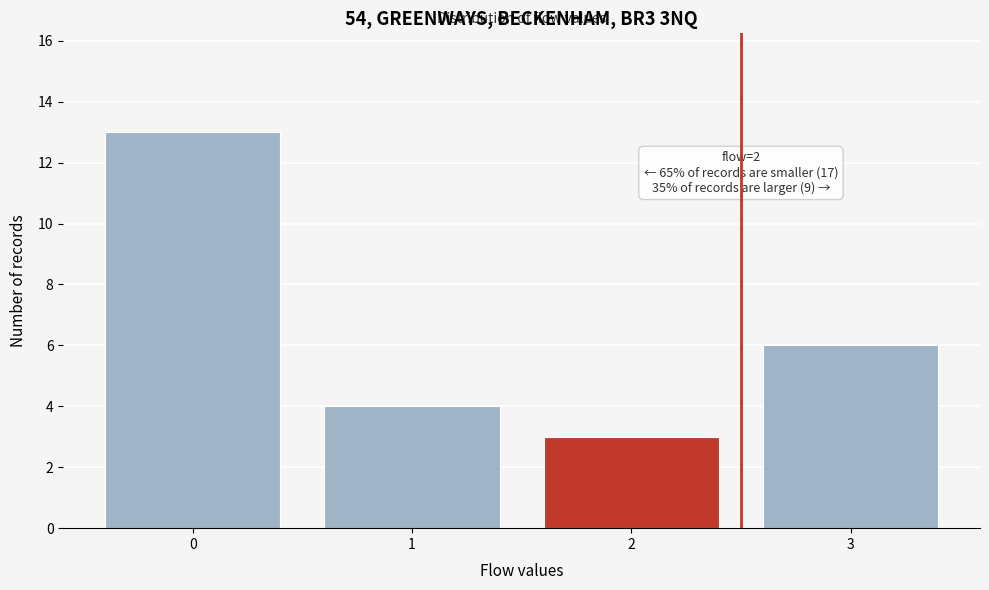

Reading left to right, extract all data points from this chart.

0=13	1=4	2=3	3=6